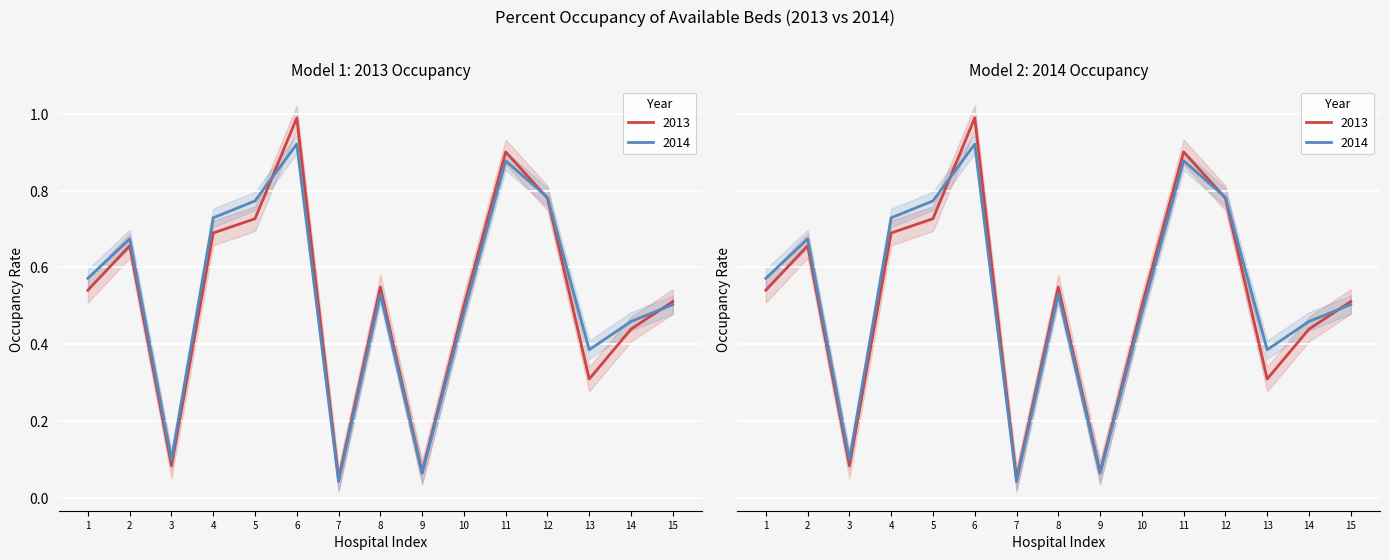

List the series in order of their peak value, lowest first.

2014 Occupancy %, 2013 Occupancy %